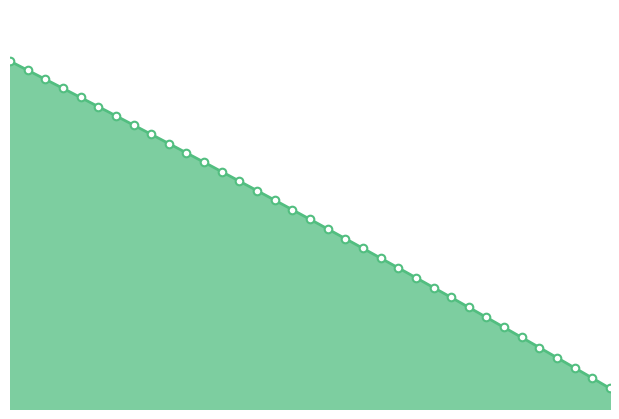

What is the change in value from Dec 2025 to Feb 2027?

-43.6